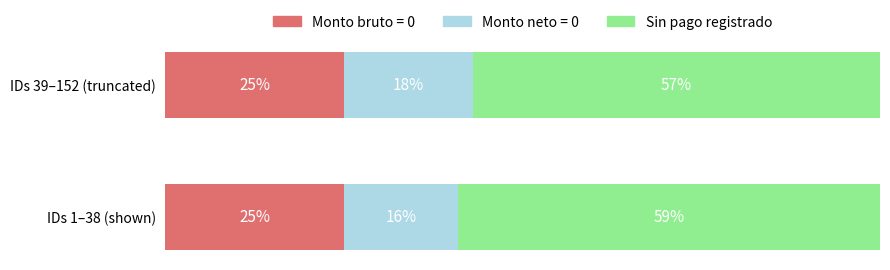

What are all the series names shown in the legend?

Monto bruto = 0, Monto neto = 0, Sin pago registrado